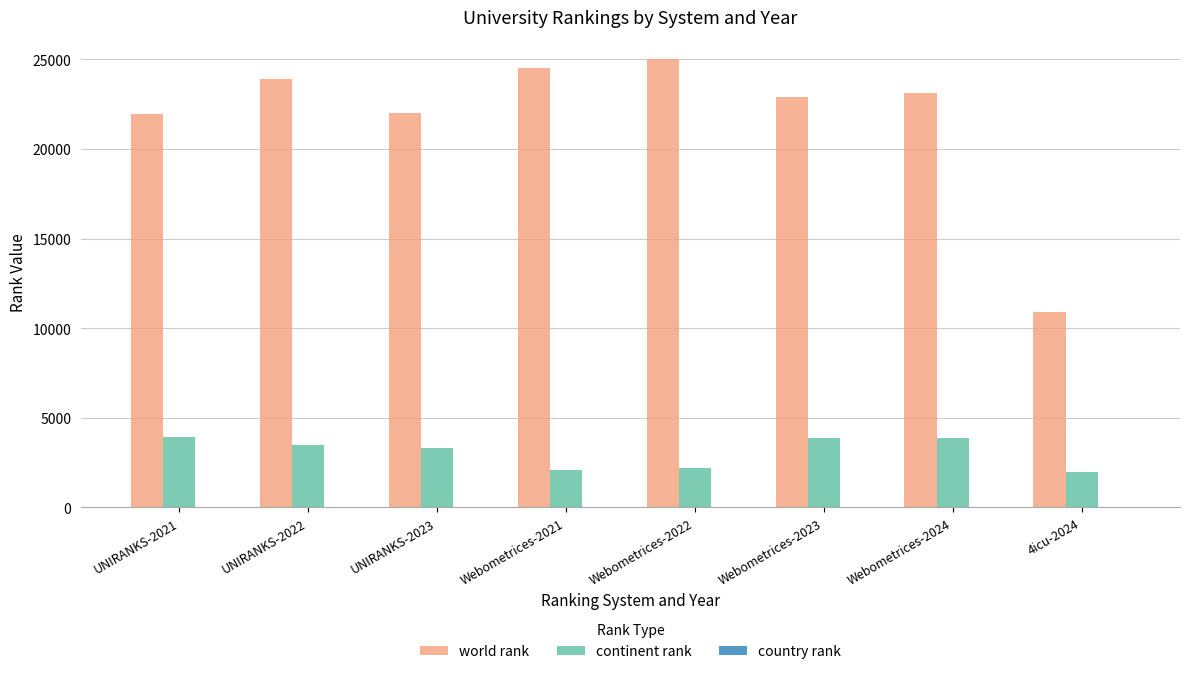

What is the sum of all world rank values?

174257